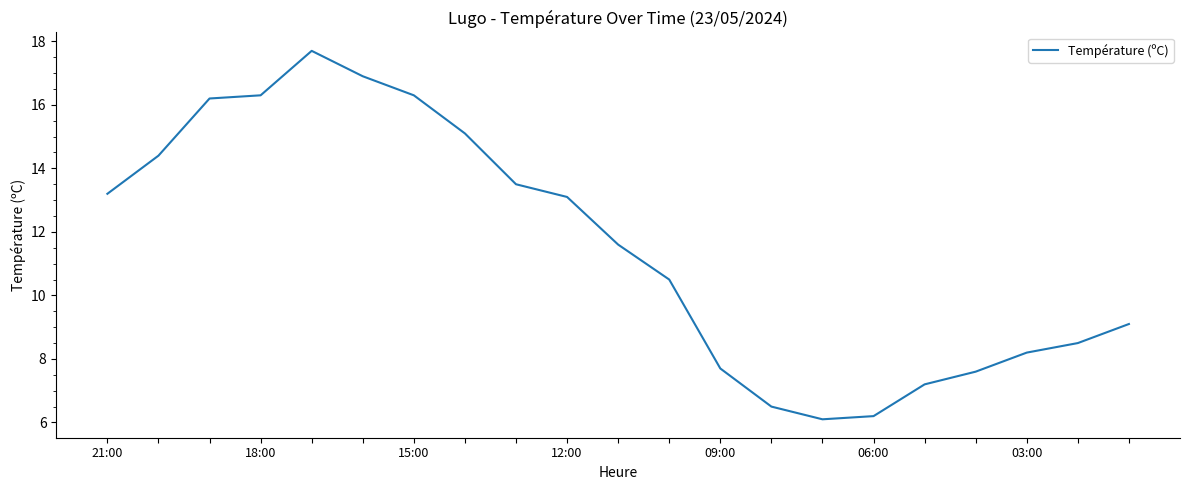

Does the chart have visible grid lines?

No